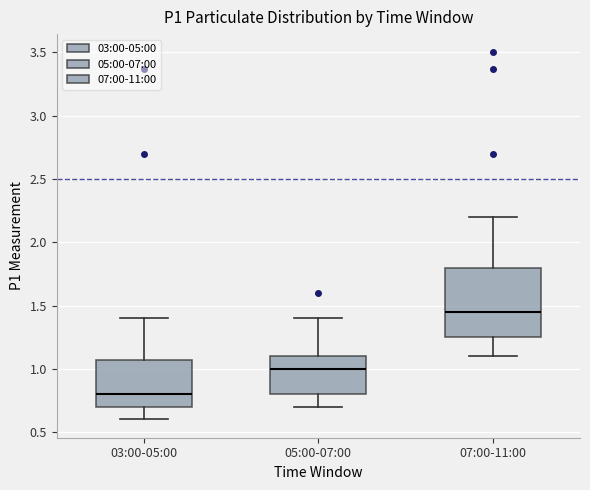

Which box has the highest median line?

07:00-11:00